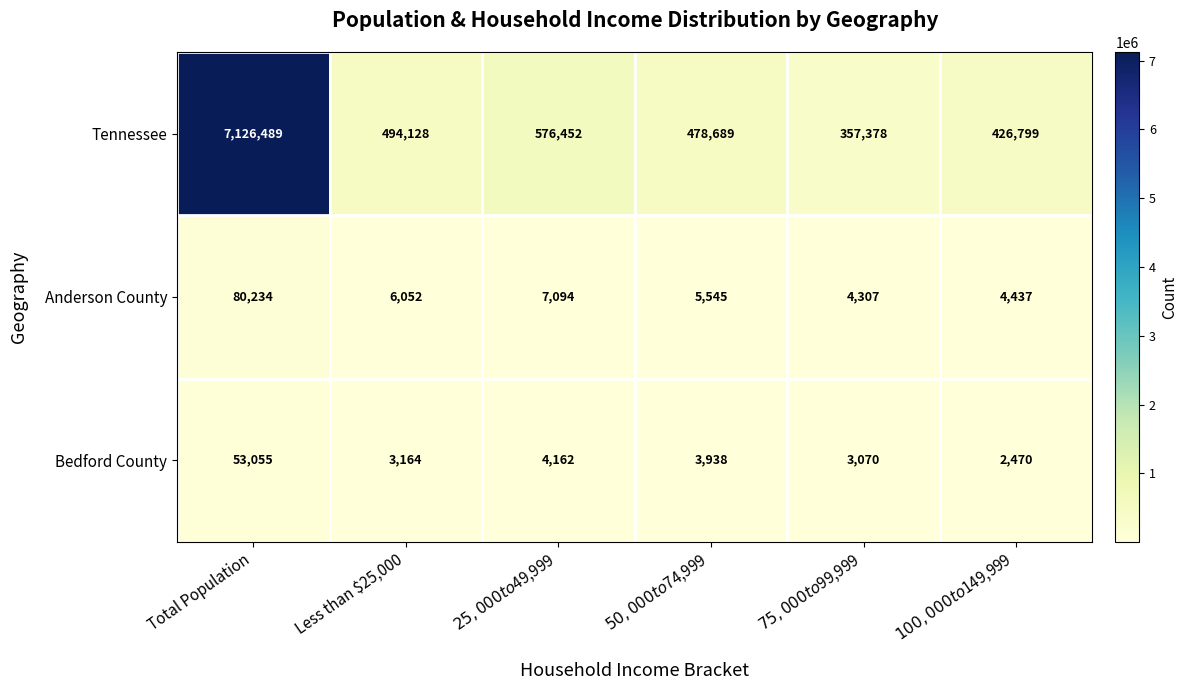

Rank the series by their maximum value, from highest to lowest.

Tennessee, Anderson County, Bedford County